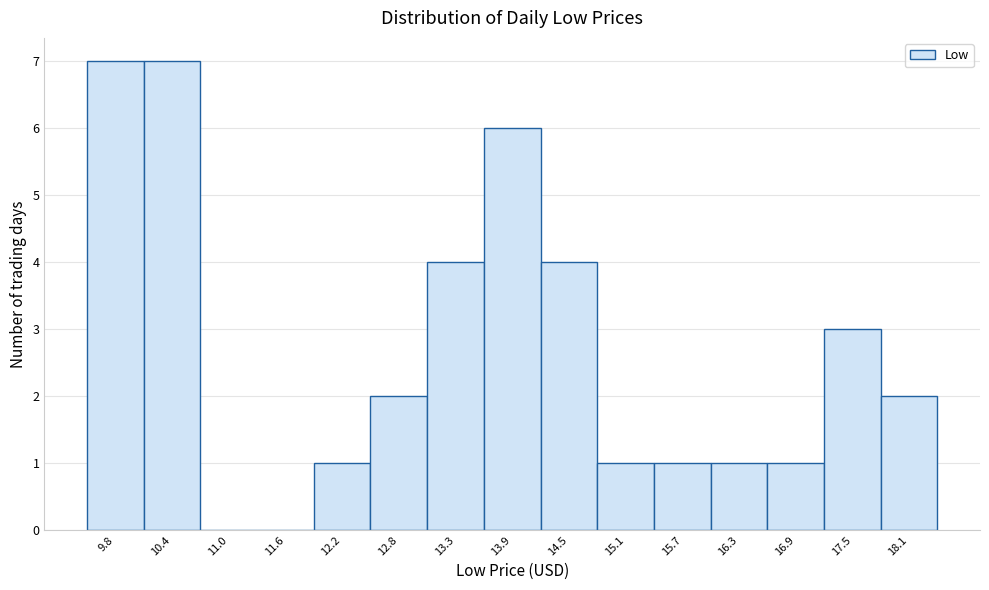

Reading left to right, extract all data points from this chart.

9.8=7	10.4=7	11.0=0	11.6=0	12.2=1	12.8=2	13.3=4	13.9=6	14.5=4	15.1=1	15.7=1	16.3=1	16.9=1	17.5=3	18.1=2